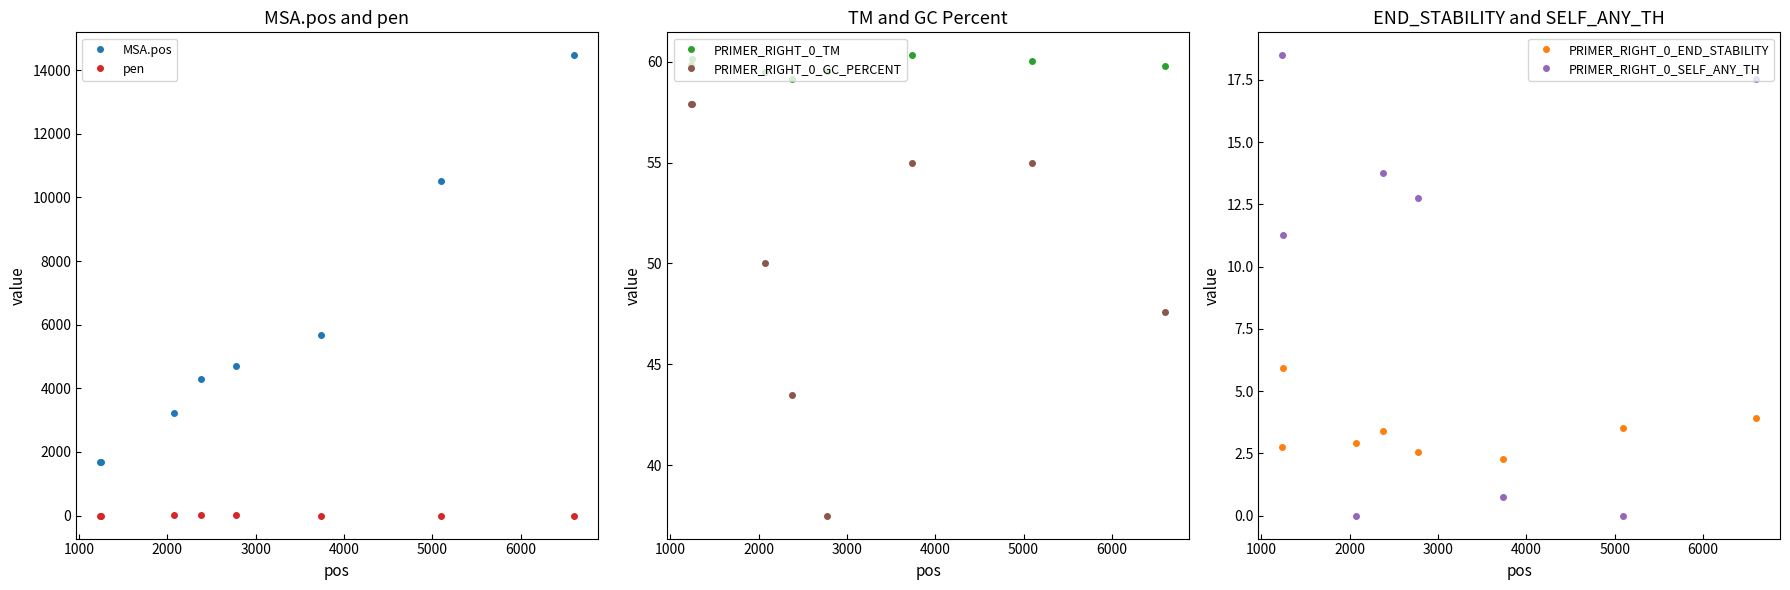

True or false: pen and MSA.pos intersect in this chart.

False